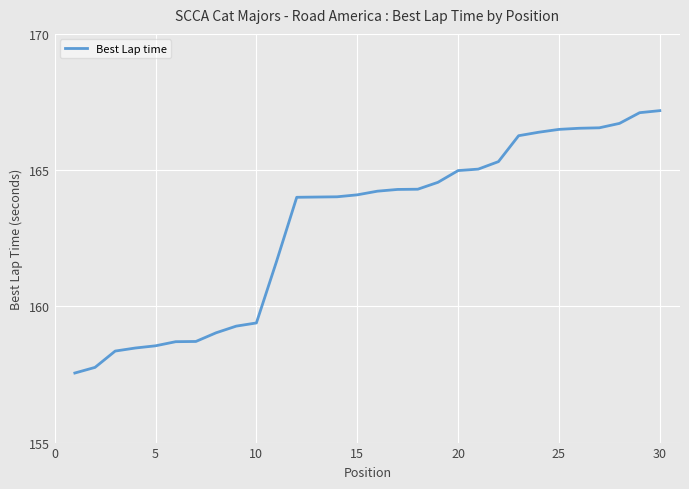

What is the greatest value displayed?

167.2